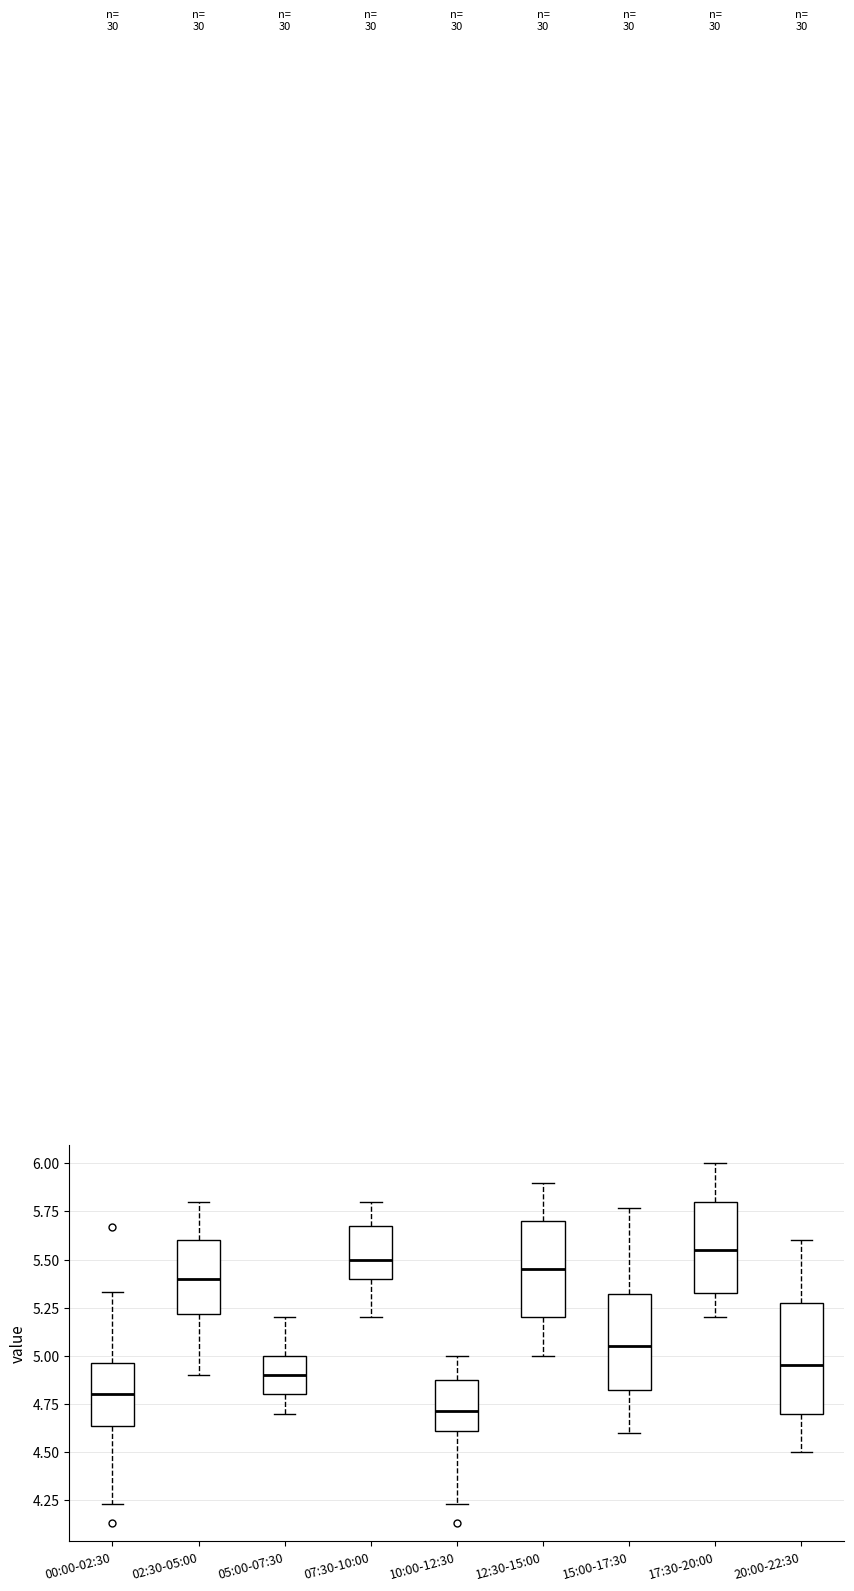

Reading left to right, read every box against the y-axis: the position of its median line, the range the box covers, and the ends of its whiskers. The values are not printed on the chart, so give them approximately, as read against the axis.

00:00-02:30: median 4.80, box 4.65 to 4.95, whiskers 4.25 to 5.35
02:30-05:00: median 5.40, box 5.20 to 5.60, whiskers 4.90 to 5.80
05:00-07:30: median 4.90, box 4.80 to 5.00, whiskers 4.70 to 5.20
07:30-10:00: median 5.50, box 5.40 to 5.70, whiskers 5.20 to 5.80
10:00-12:30: median 4.70, box 4.60 to 4.90, whiskers 4.25 to 5.00
12:30-15:00: median 5.45, box 5.20 to 5.70, whiskers 5.00 to 5.90
15:00-17:30: median 5.05, box 4.85 to 5.30, whiskers 4.60 to 5.75
17:30-20:00: median 5.55, box 5.35 to 5.80, whiskers 5.20 to 6.00
20:00-22:30: median 4.95, box 4.70 to 5.30, whiskers 4.50 to 5.60